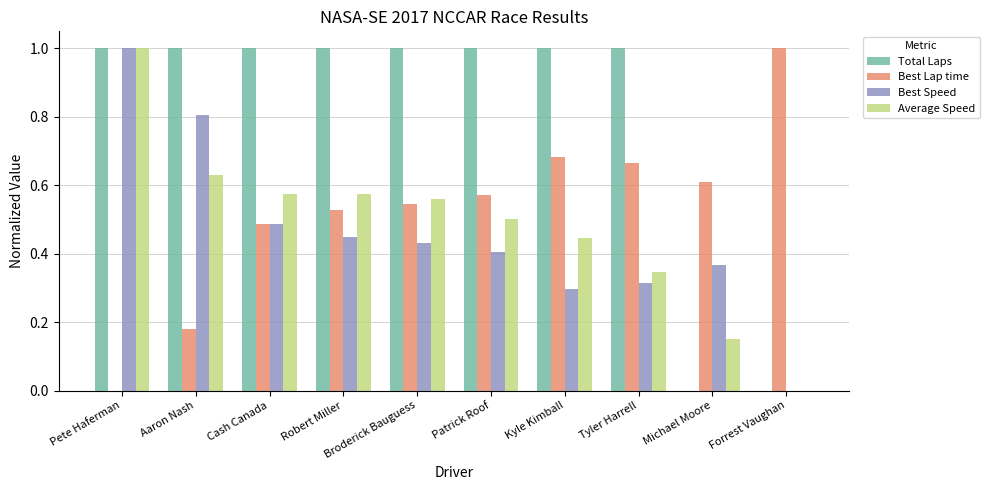

How many values in Average Speed are above zero?

9